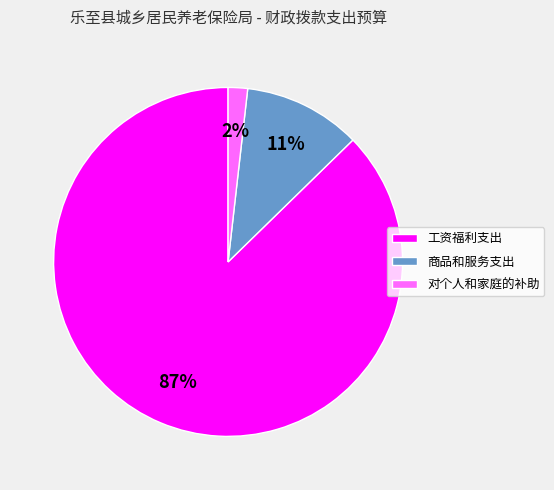

Which slice is the smallest?

对个人和家庭的补助